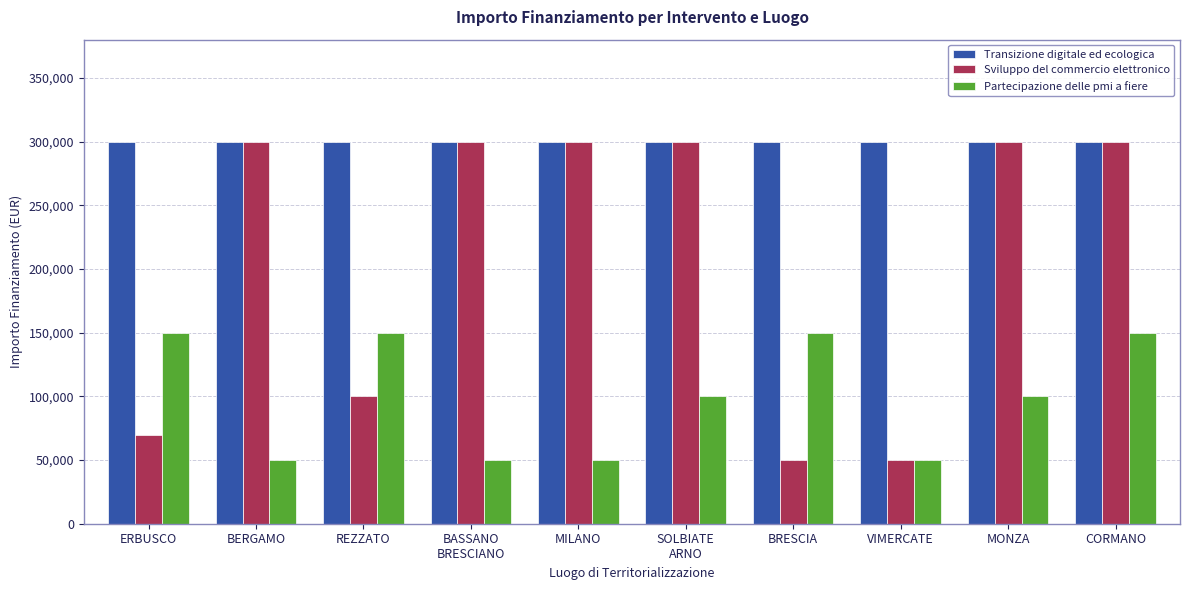

Which series has the widest spread of values?

Sviluppo del commercio elettronico